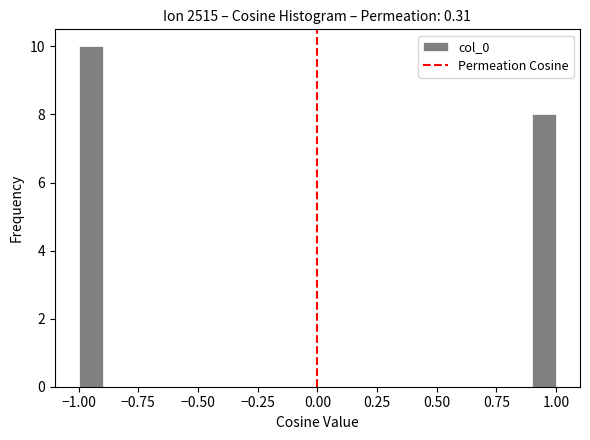

Read against the x-axis, roughly where is the centre of the tallest bar?

-0.95